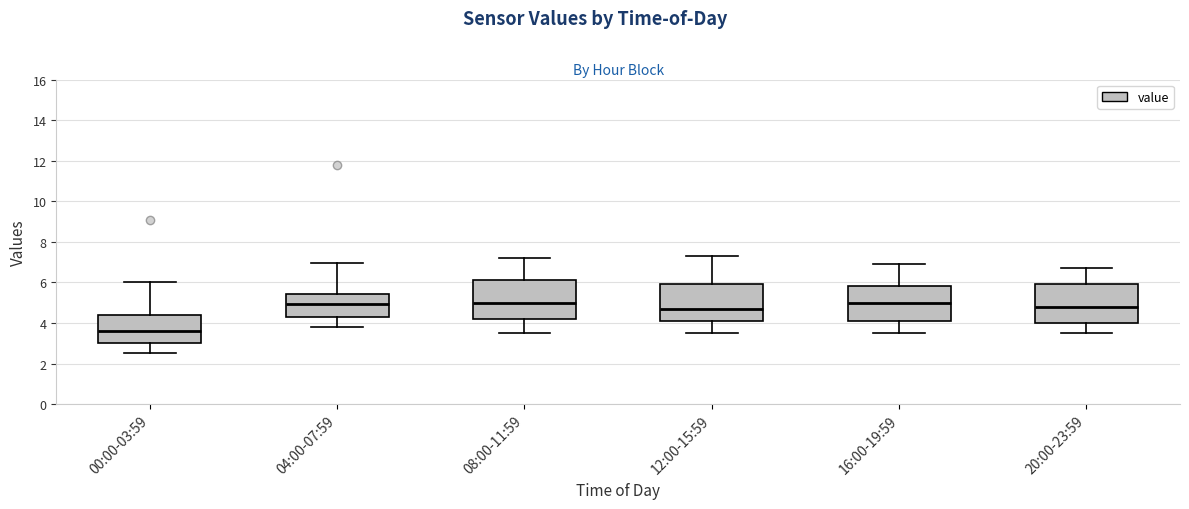

Reading left to right, read every box against the y-axis: the position of its median line, the range the box covers, and the ends of its whiskers. The values are not printed on the chart, so give them approximately, as read against the axis.

00:00-03:59: median 3.6, box 3.0 to 4.4, whiskers 2.6 to 6.0
04:00-07:59: median 5.0, box 4.4 to 5.4, whiskers 3.8 to 7.0
08:00-11:59: median 5.0, box 4.2 to 6.2, whiskers 3.6 to 7.2
12:00-15:59: median 4.8, box 4.2 to 6.0, whiskers 3.6 to 7.4
16:00-19:59: median 5.0, box 4.2 to 5.8, whiskers 3.6 to 7.0
20:00-23:59: median 4.8, box 4.0 to 6.0, whiskers 3.6 to 6.8